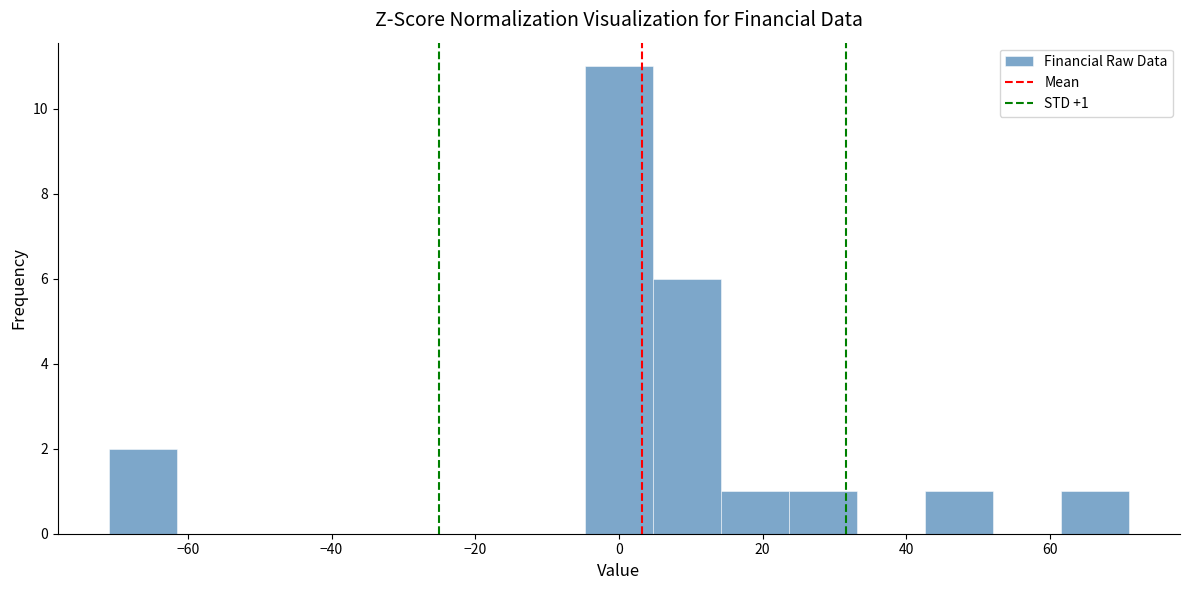

Which range on the x-axis has the tallest bar?

-4 to 4